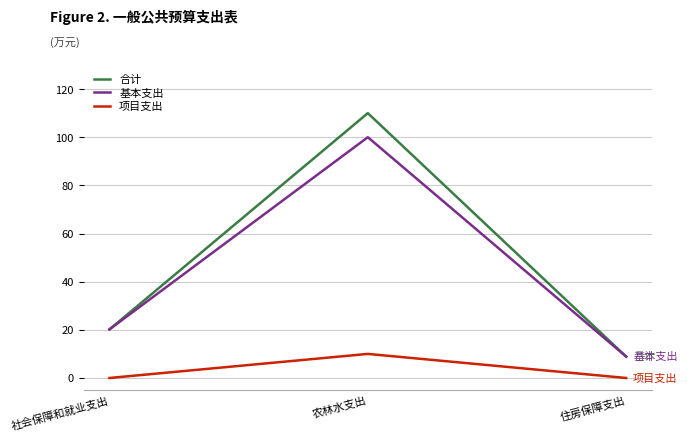

What is the difference between the maximum and minimum values in the 项目支出 series?

10.0